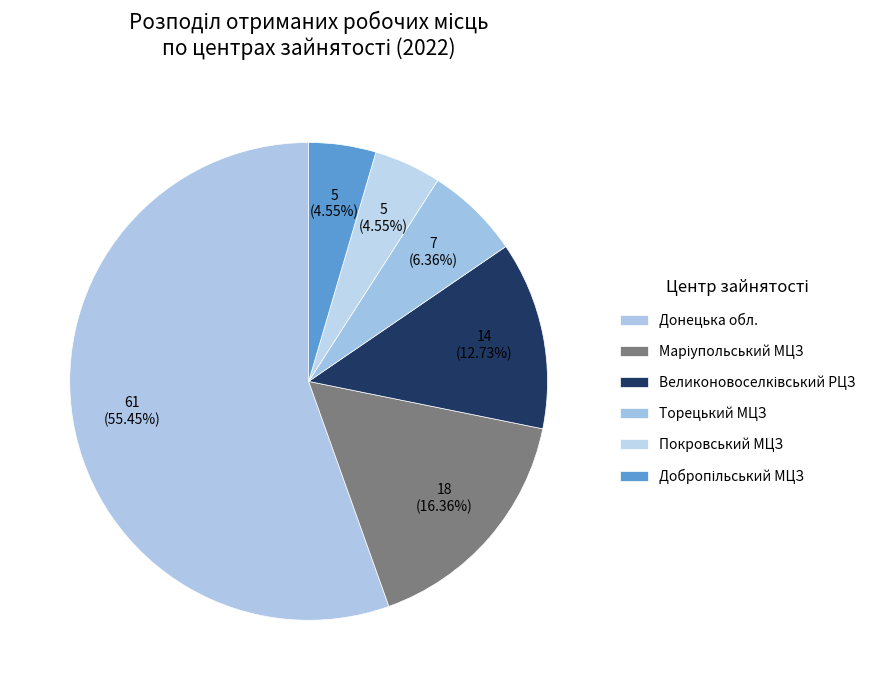

Count the number of slices in the pie.

6